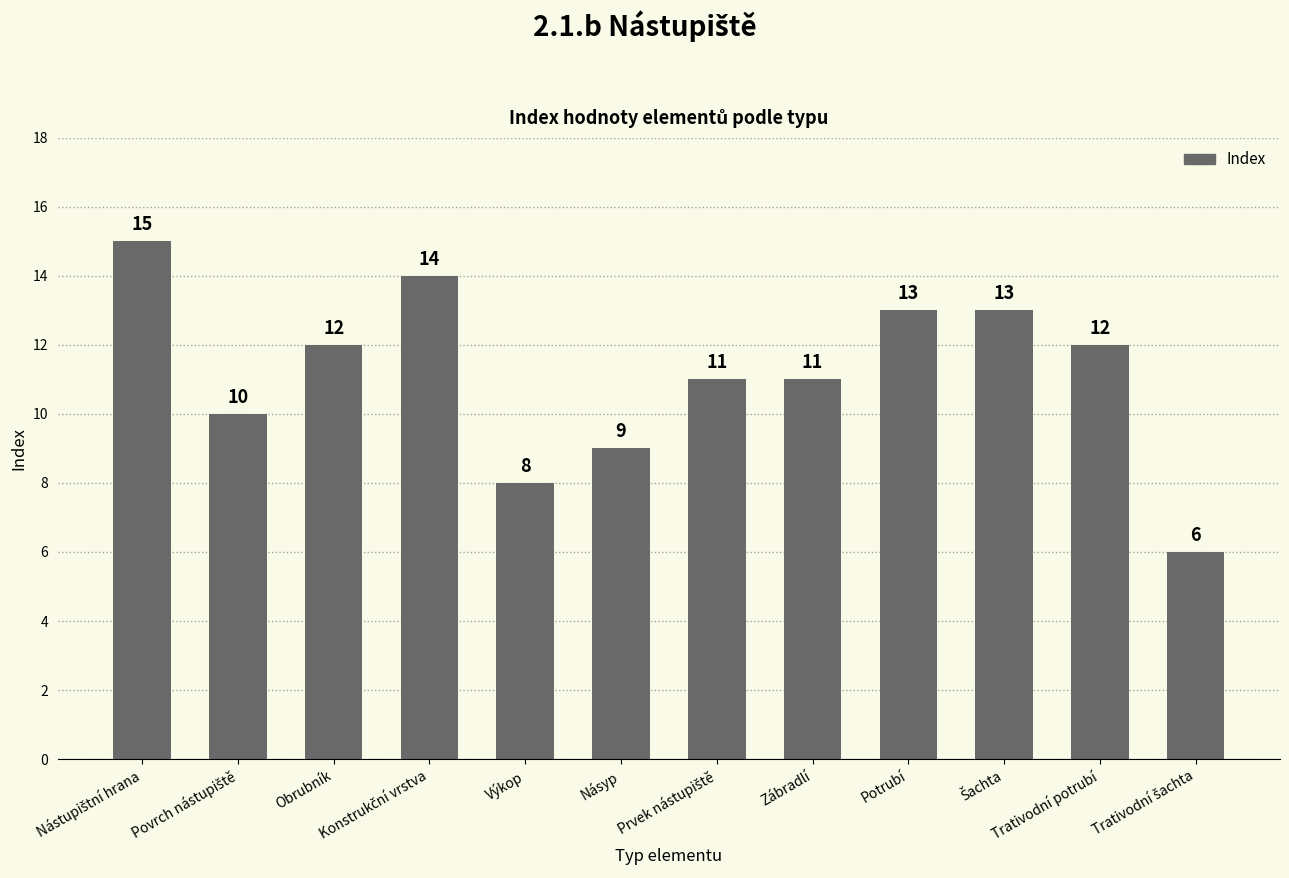

What is the smallest value displayed?

6